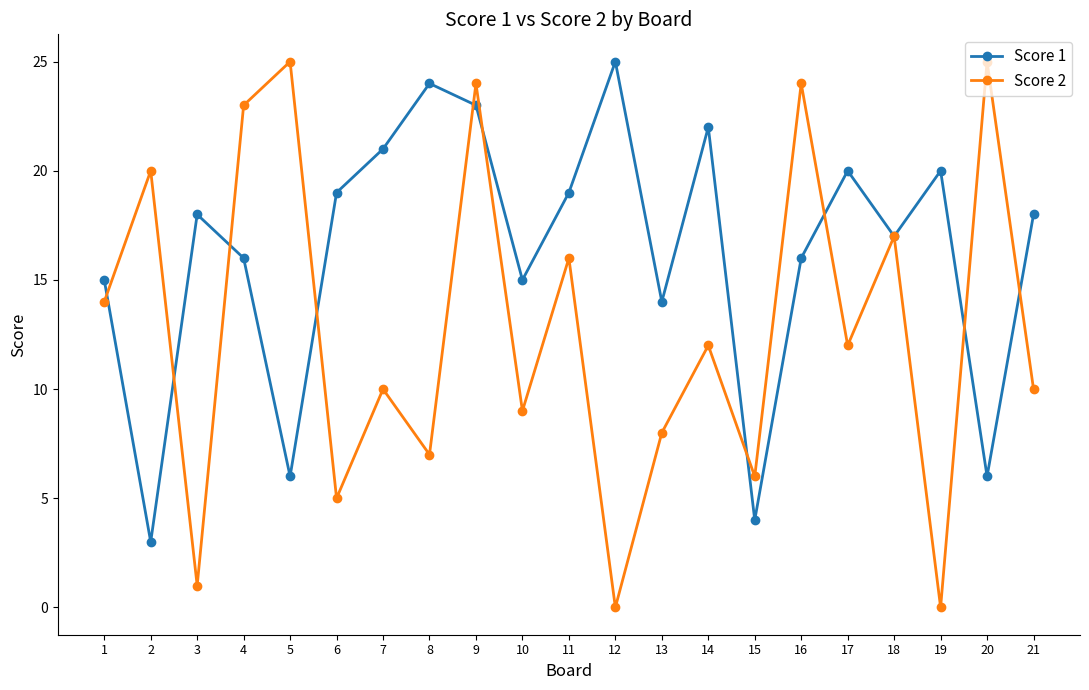

Which series has the largest range (max minus min)?

Score 2